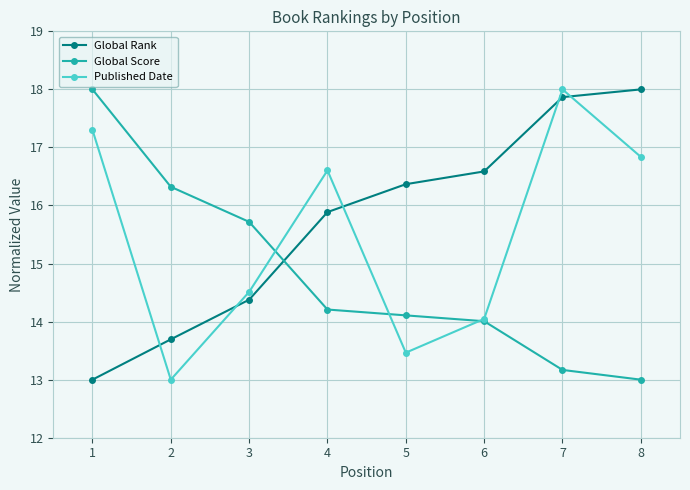

Rank the series by their average value, from lowest to highest.

Global Score, Published Date, Global Rank